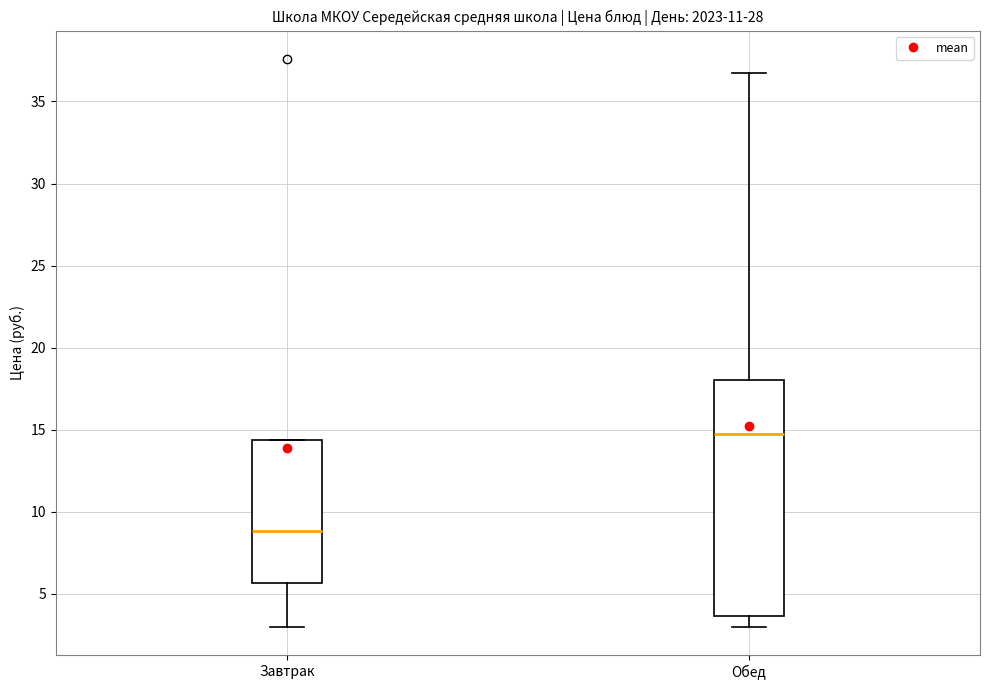

Where is the lower edge of the box for Завтрак on the y-axis? The values are not printed on the chart, so give them approximately, as read against the axis.

5.5